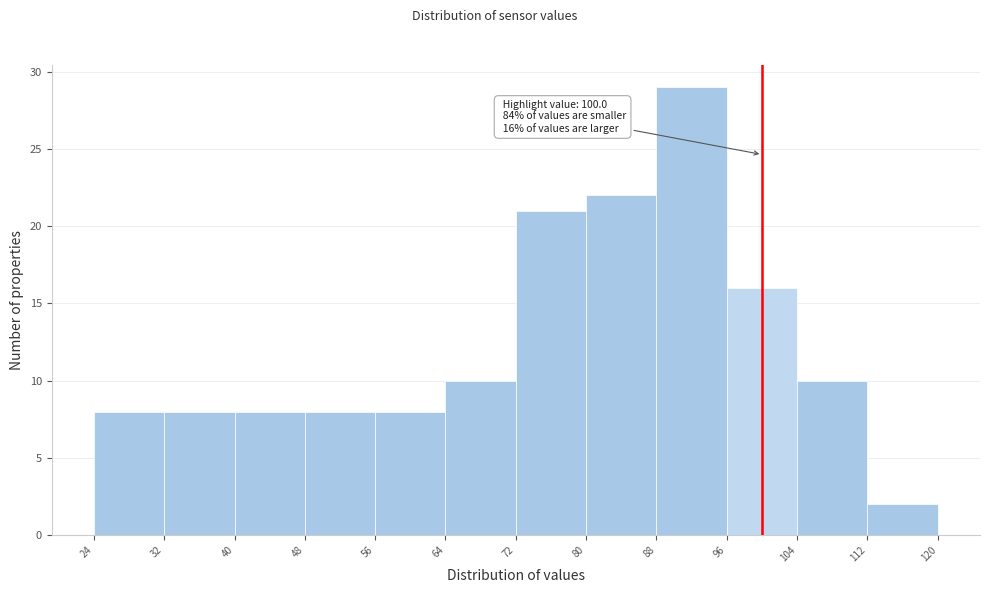

Over which range of the x-axis is the bar tallest?

88 to 96